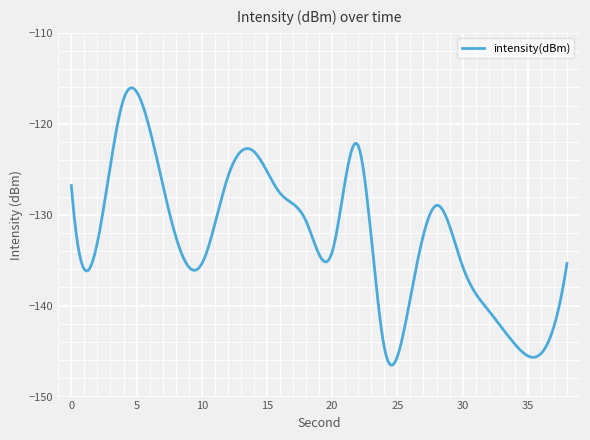

How many lines are shown in the chart?

1